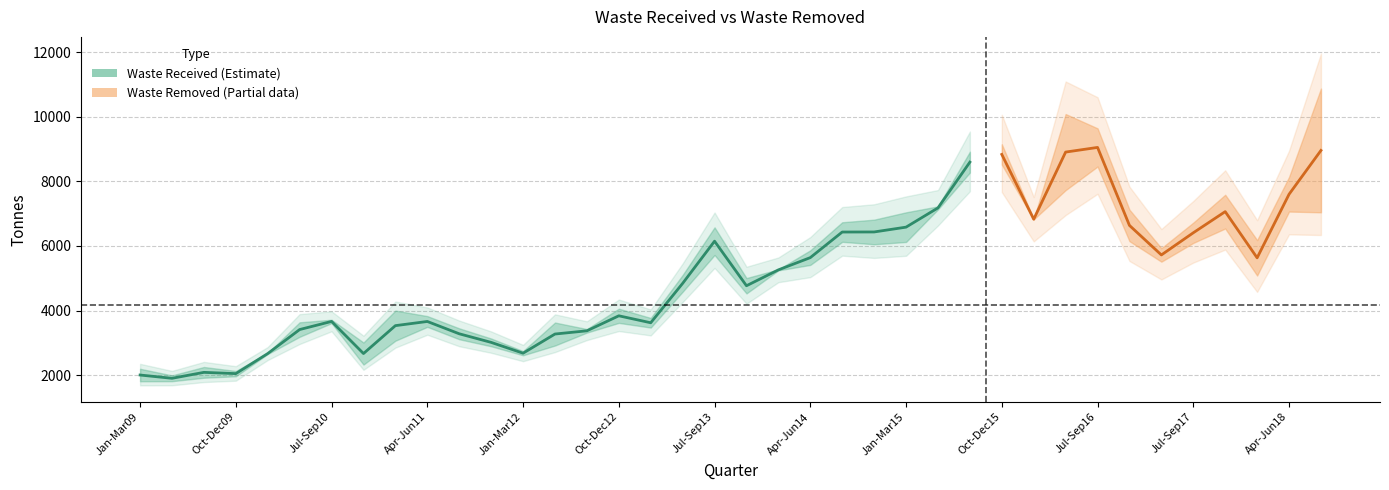

The value of Waste Removed at Jan-Mar12 is 1473.6. True or false?

False